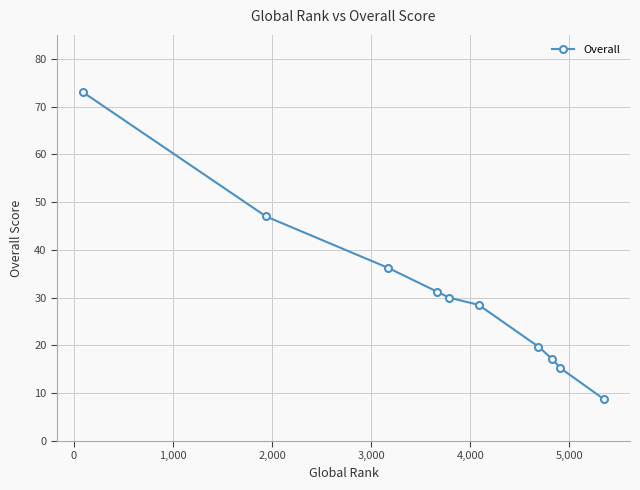

True or false: there are more than 1 points higher than both neighbors.

False